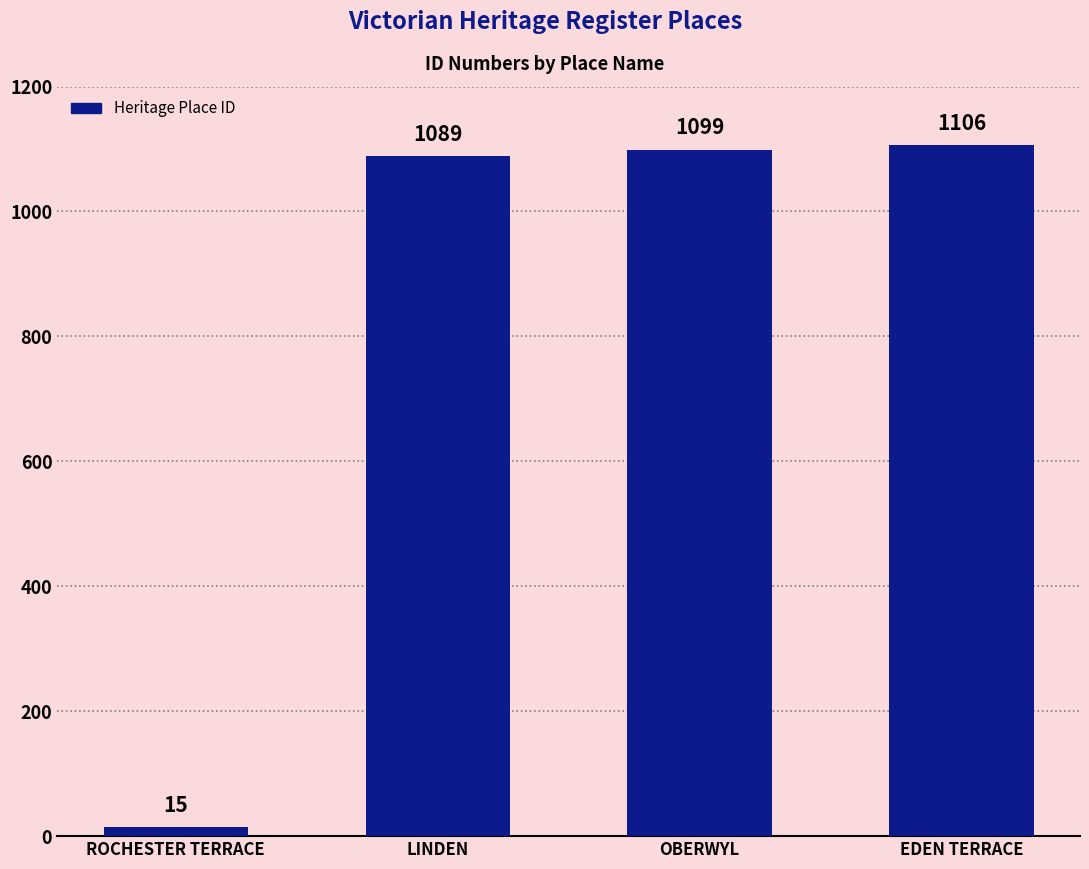

What is the change in value from LINDEN to OBERWYL?

+10